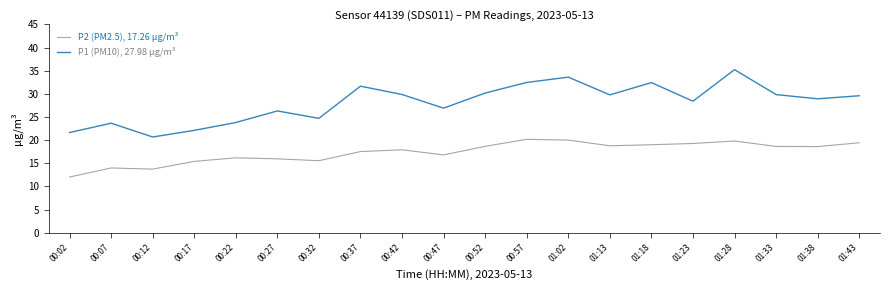

What is the greatest value displayed?

35.2